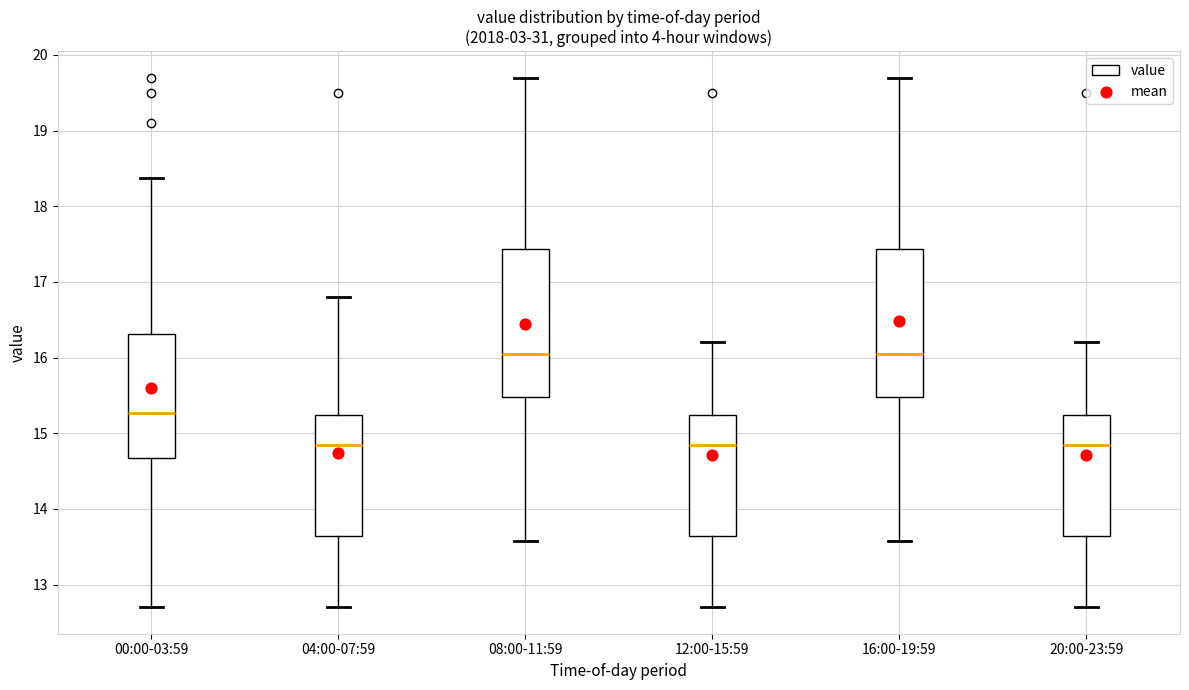

Reading left to right, read every box against the y-axis: the position of its median line, the range the box covers, and the ends of its whiskers. The values are not printed on the chart, so give them approximately, as read against the axis.

00:00-03:59: median 15.3, box 14.7 to 16.3, whiskers 12.7 to 18.4
04:00-07:59: median 14.9, box 13.6 to 15.2, whiskers 12.7 to 16.8
08:00-11:59: median 16.1, box 15.5 to 17.4, whiskers 13.6 to 19.7
12:00-15:59: median 14.9, box 13.6 to 15.2, whiskers 12.7 to 16.2
16:00-19:59: median 16.1, box 15.5 to 17.4, whiskers 13.6 to 19.7
20:00-23:59: median 14.9, box 13.6 to 15.2, whiskers 12.7 to 16.2